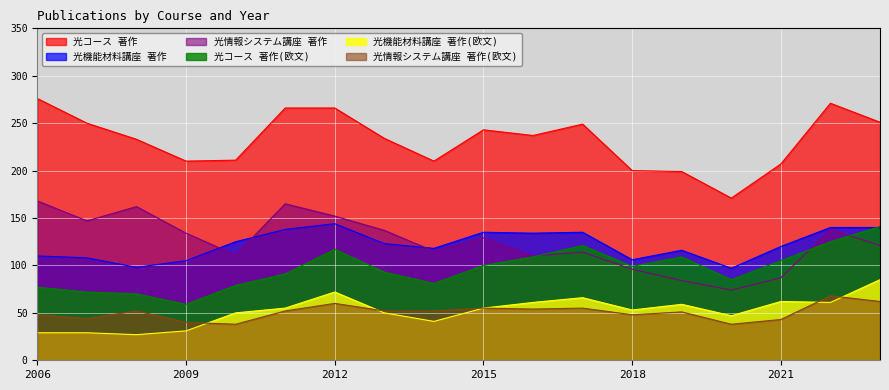

What is the difference between the 光情報システム講座 著作(欧文) values at 2017 and 2018?

7